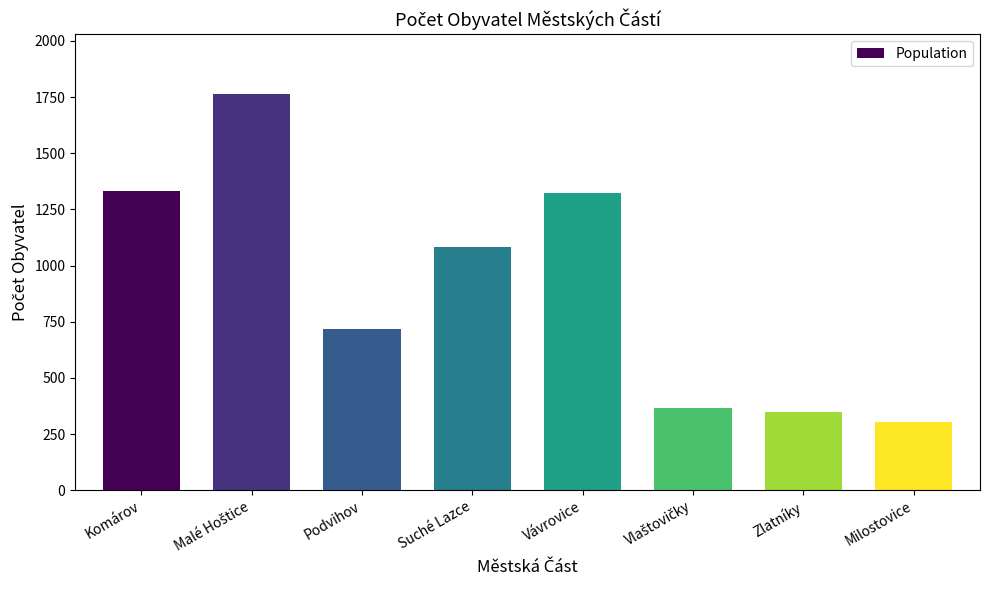

What value does the data have at Milostovice, to the nearest 100?

300